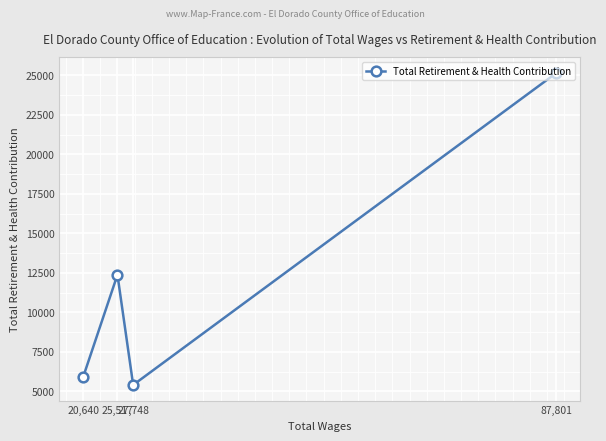

Approximately how many times larger is the value at 20,640 compared to 25,517?

0.5